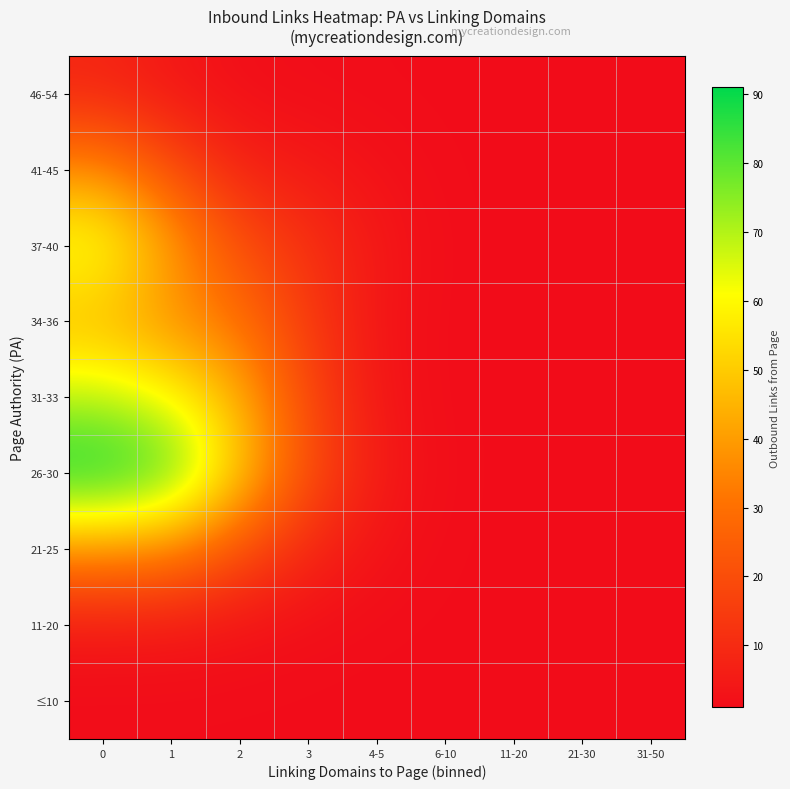

At how many categories does at least one series exceed 69?

2